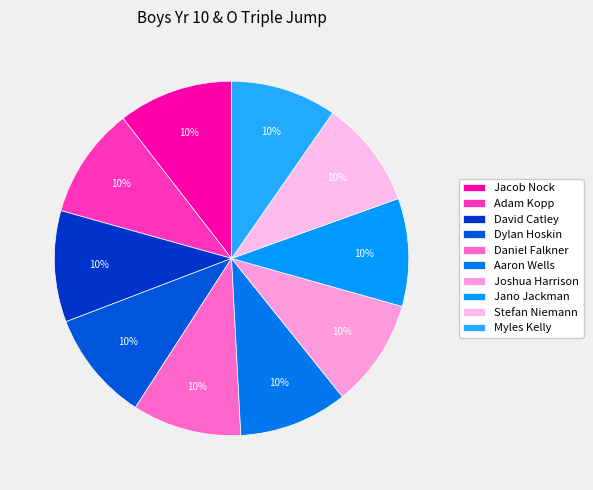

What portion of the pie excludes Adam Kopp?

89.8%